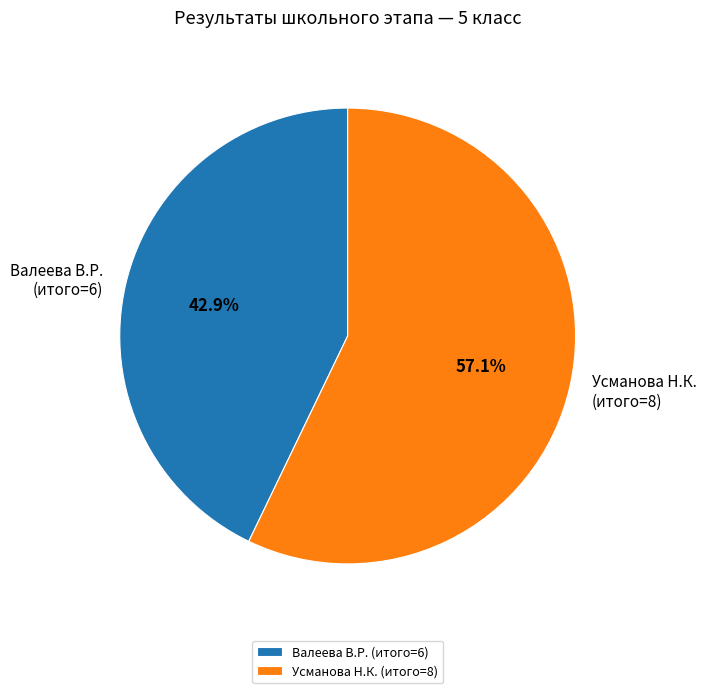

How many slices are in this pie chart?

2